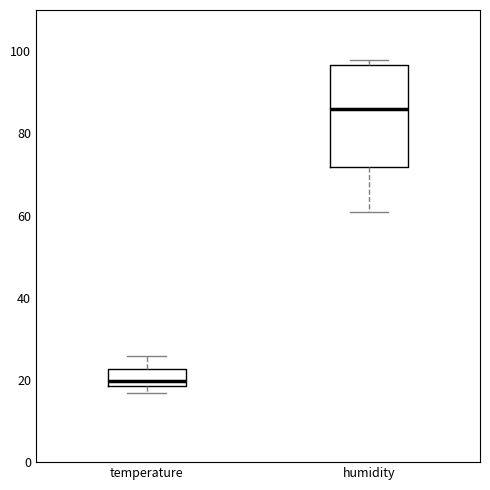

Where does the upper whisker of the box for temperature end on the y-axis? The values are not printed on the chart, so give them approximately, as read against the axis.

26